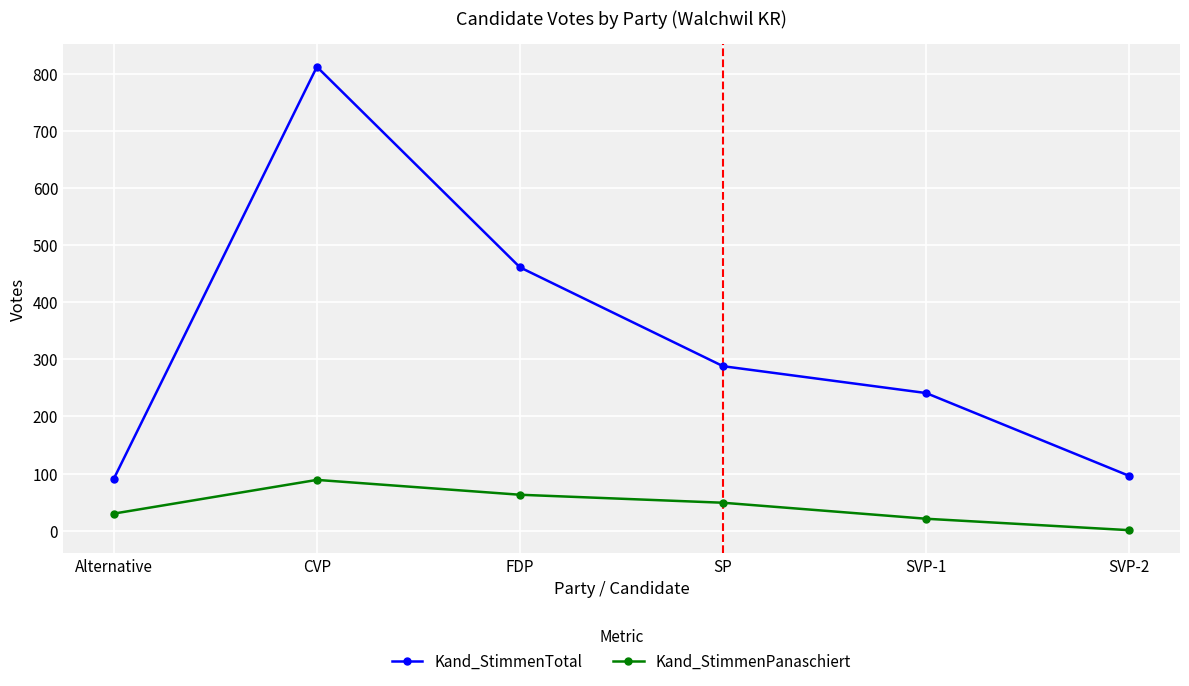

What is the sum of the Kand_StimmenPanaschiert values at Alternative and SVP-2?

31